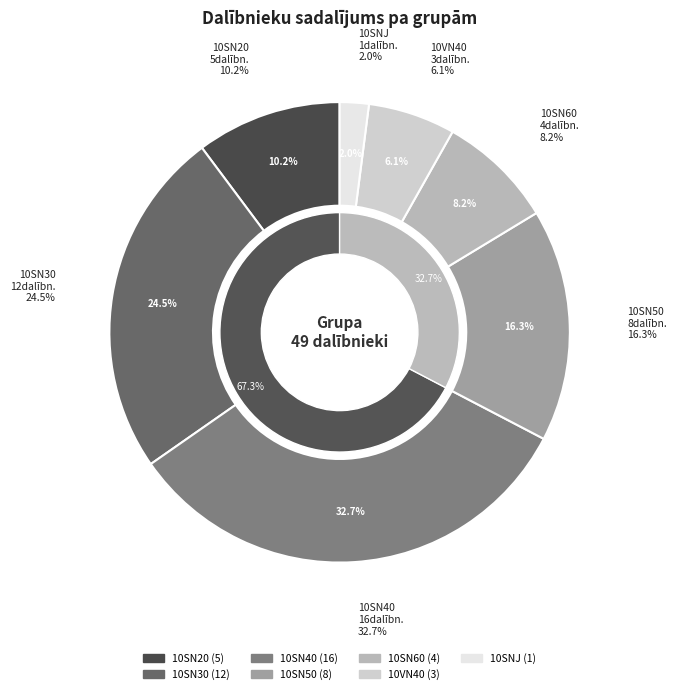

How many segments does this pie chart have?

7